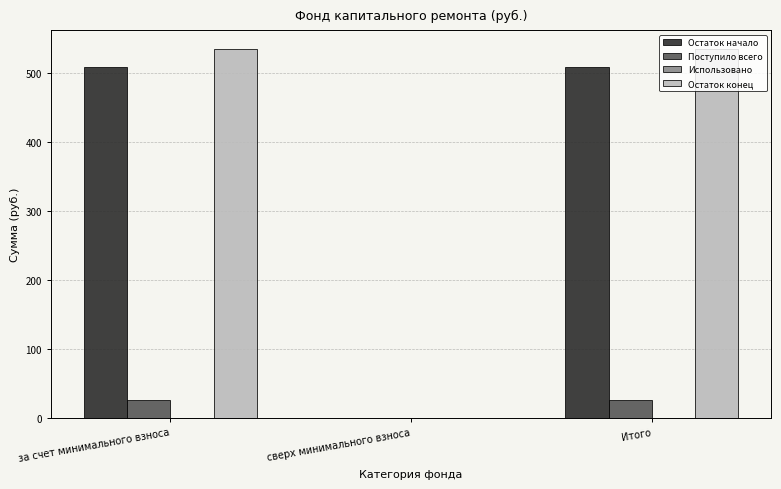

Reading left to right, list all the values displayed in this chart.

Остаток начало: за счет минимального взноса=509.3	сверх минимального взноса=0.0	Итого=509.3
Поступило всего: за счет минимального взноса=26.3	сверх минимального взноса=0.0	Итого=26.3
Остаток конец: за счет минимального взноса=535.6	сверх минимального взноса=0.0	Итого=535.6